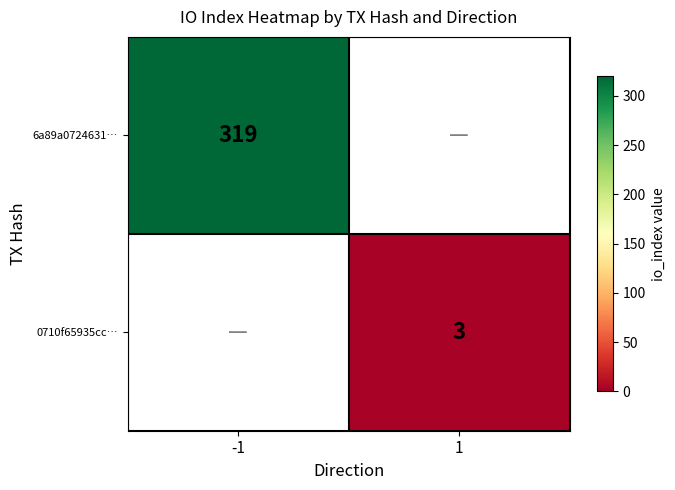

True or false: 0710f65935cc… has a value of 0.8 at 1.

False